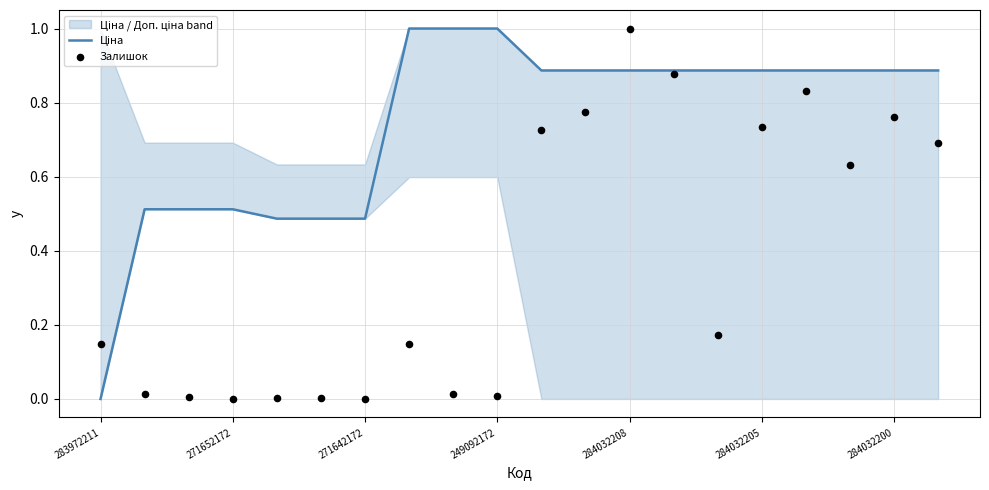

Which series has the largest total across all categories?

Ціна